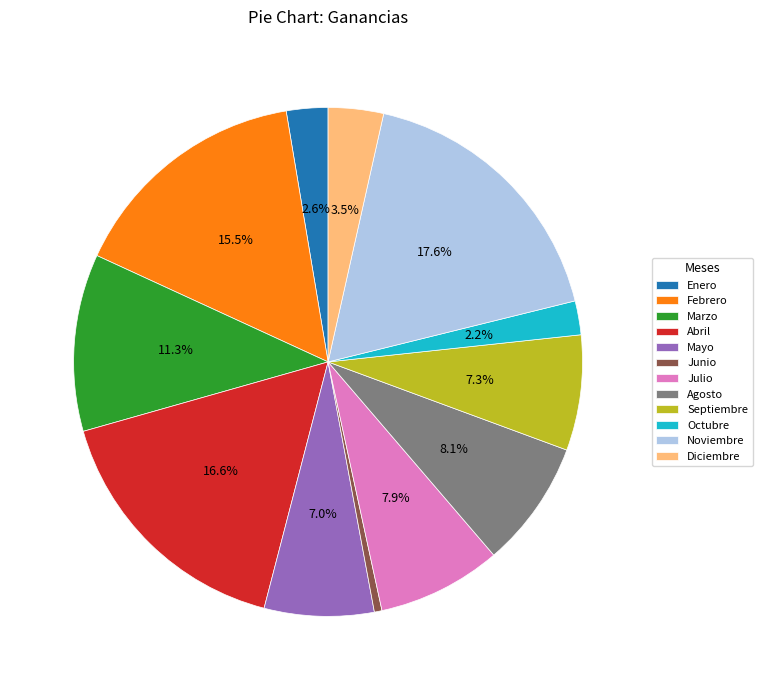

To the nearest percent, what is the difference between the Febrero and Octubre slice percentages?

13%